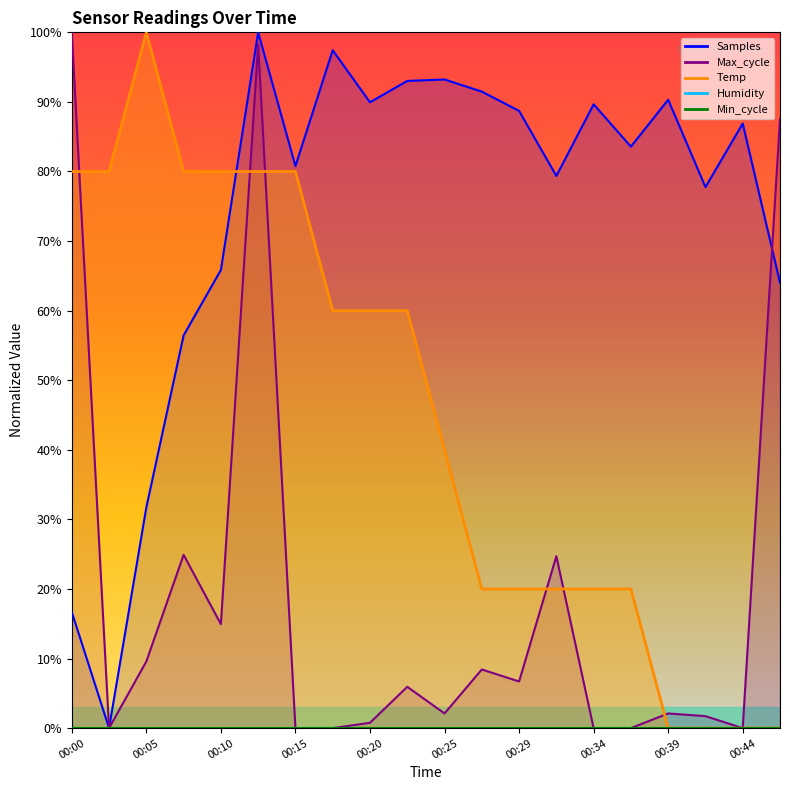

What is the maximum value shown in the chart?

100.0